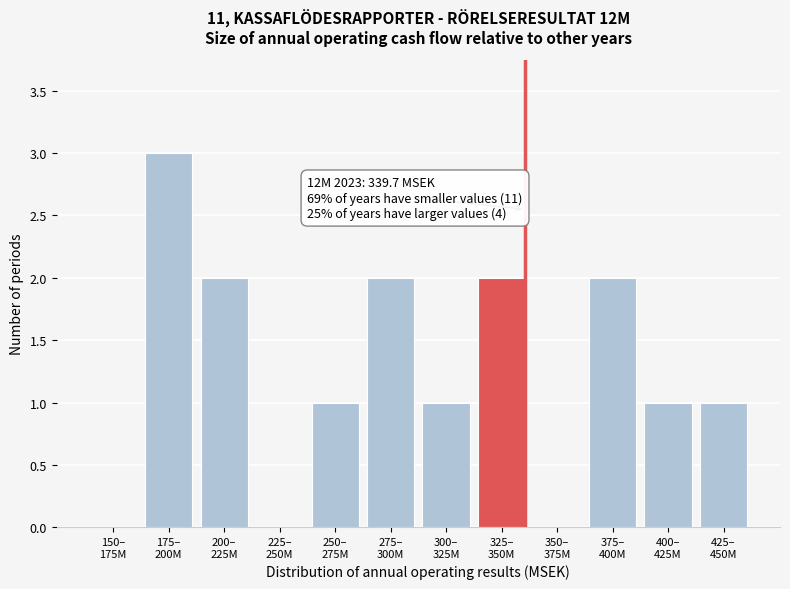

What is the sum of all values?

15